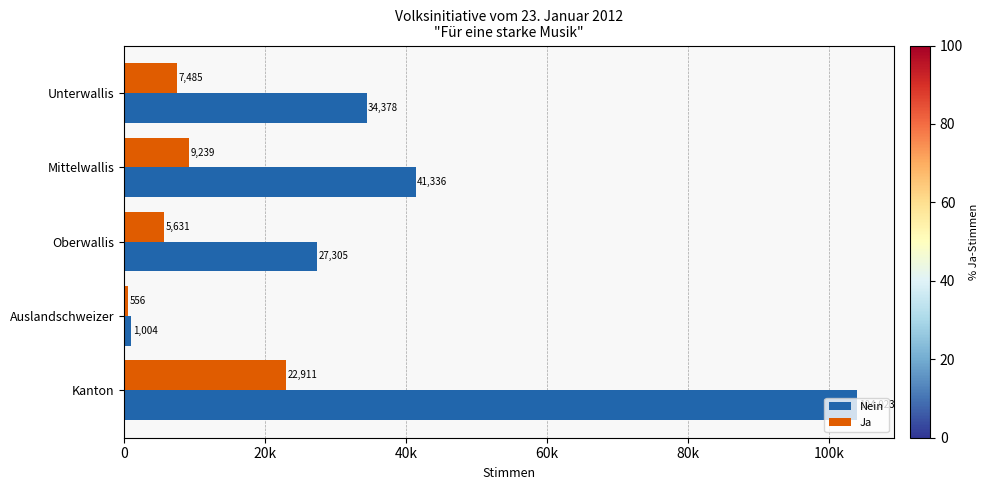

What are all the series names shown in the legend?

Nein, Ja